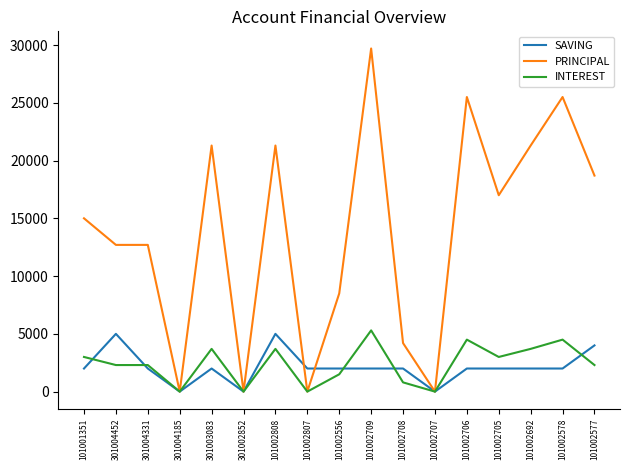

The value of PRINCIPAL at 101002707 is 0. True or false?

True